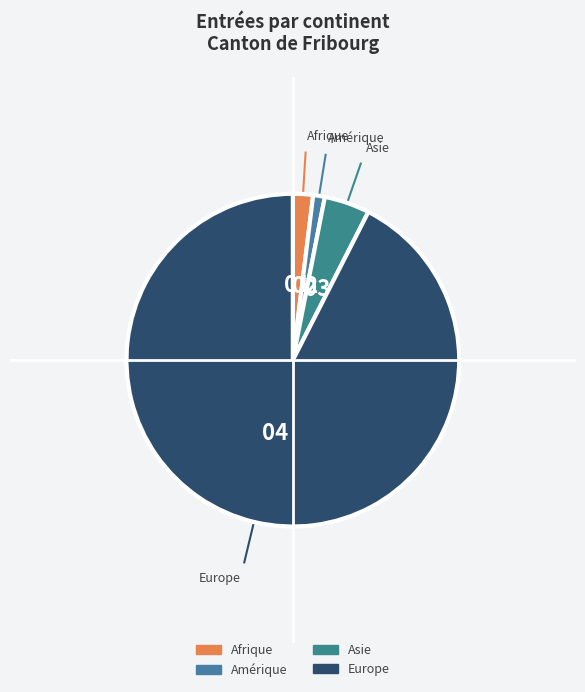

Rank the categories by value from highest to lowest.

Europe, Asie, Afrique, Amérique